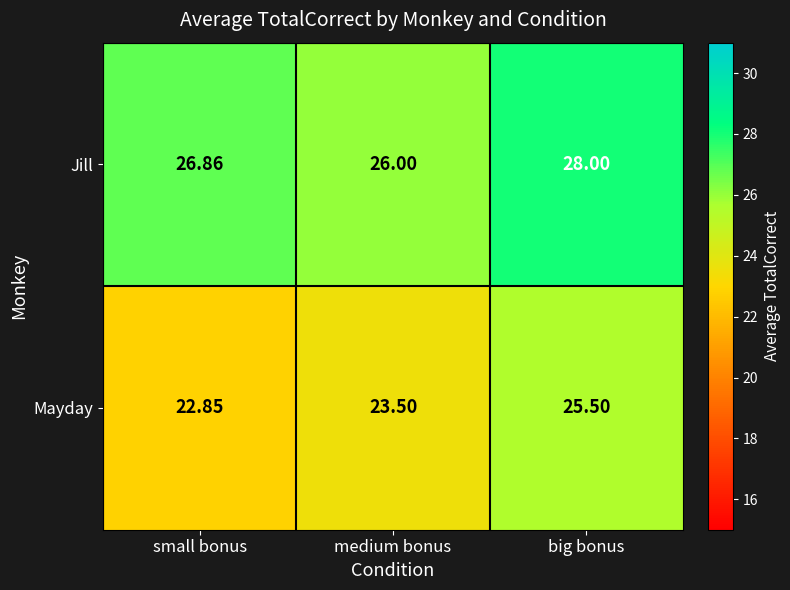

What is the difference between the highest and lowest values at big bonus?

2.5